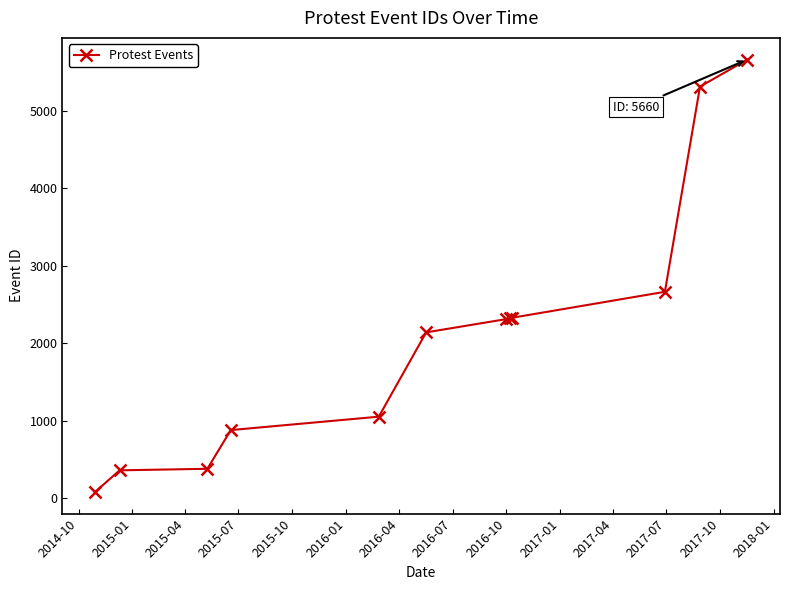

What is the value of the 2nd point from the left?

363